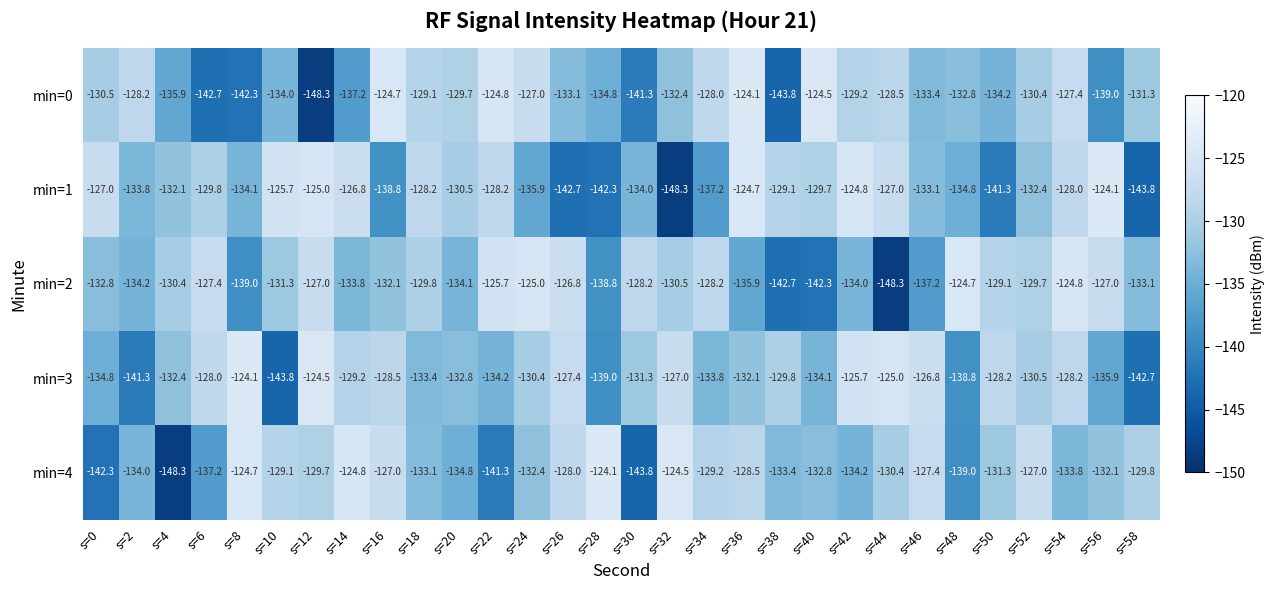

At s=48, list the series in order from largest to smallest.

min=2, min=0, min=1, min=3, min=4